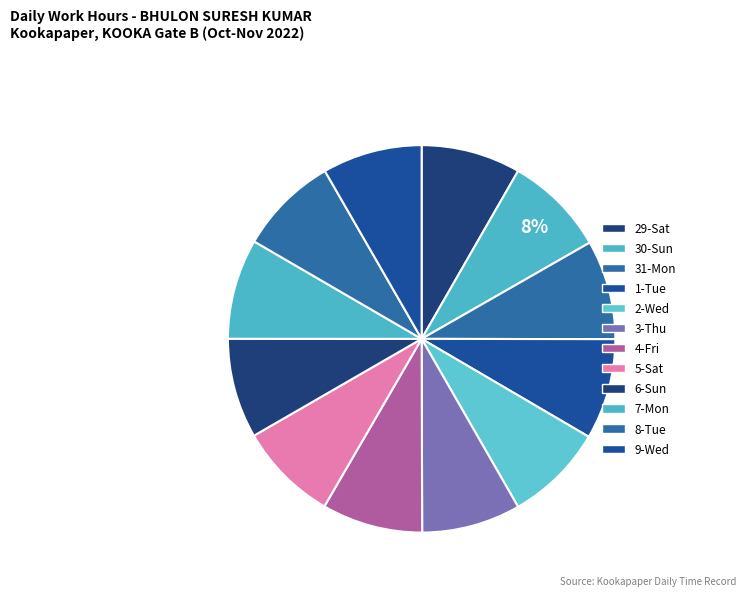

How many slices are in this pie chart?

12